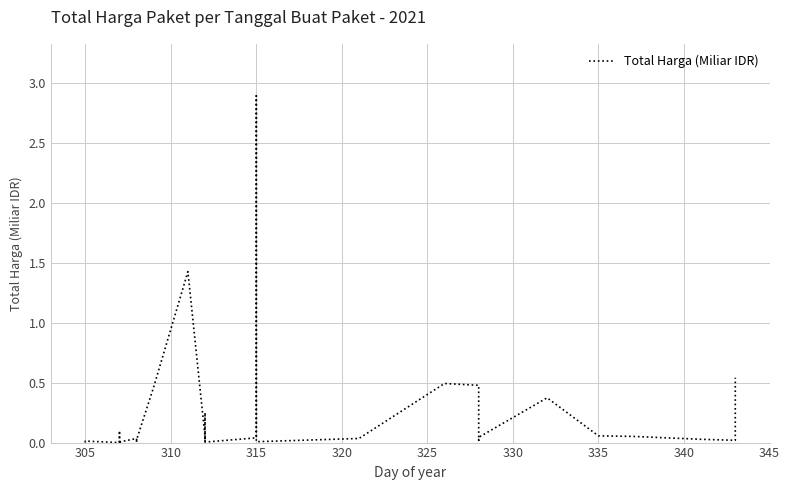

The chart shows a value of 0.0 at 315. True or false?

True